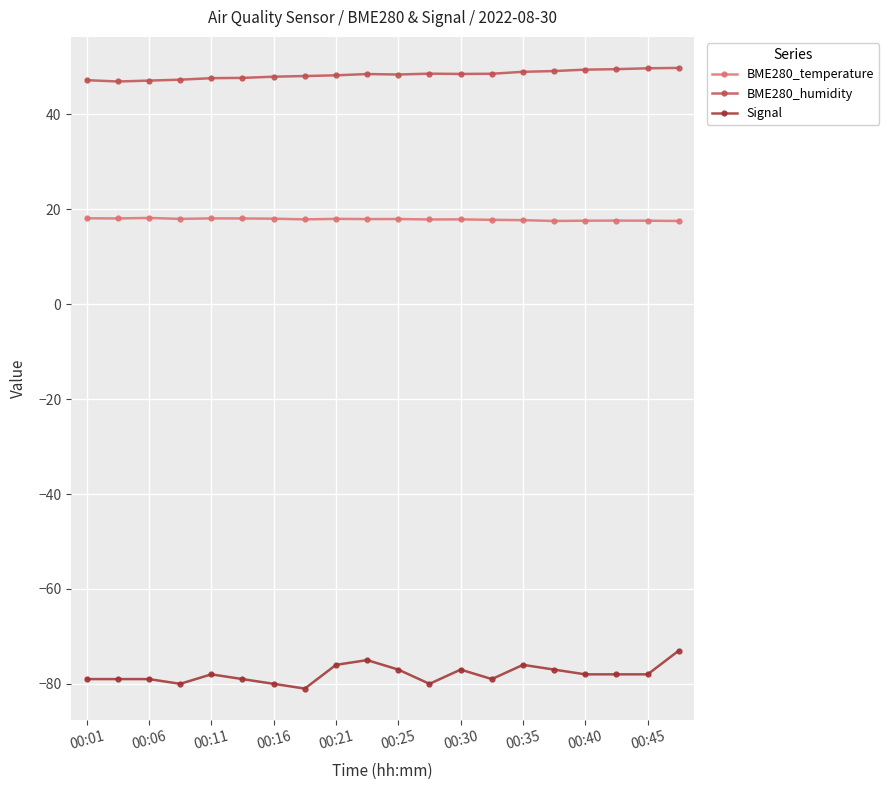

What is the lowest value of the BME280_humidity series?

46.9